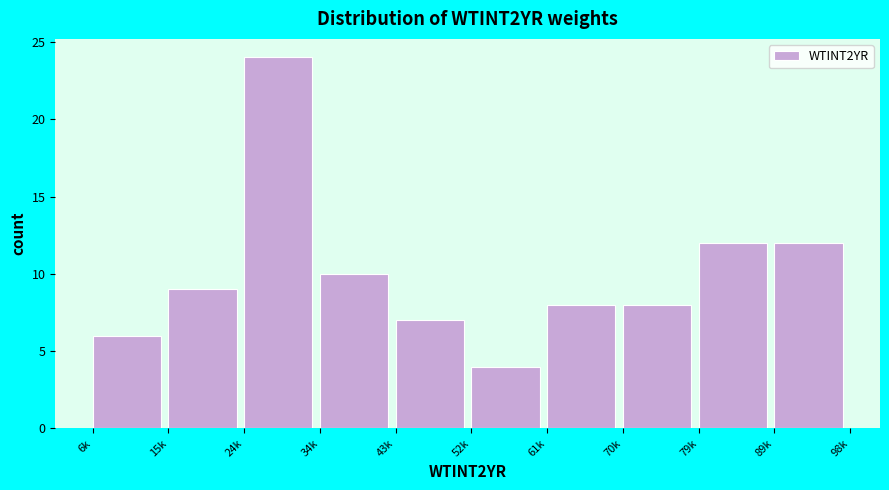

Reading right to left, what are all the values shown in this chart?

12	12	8	8	4	7	10	24	9	6